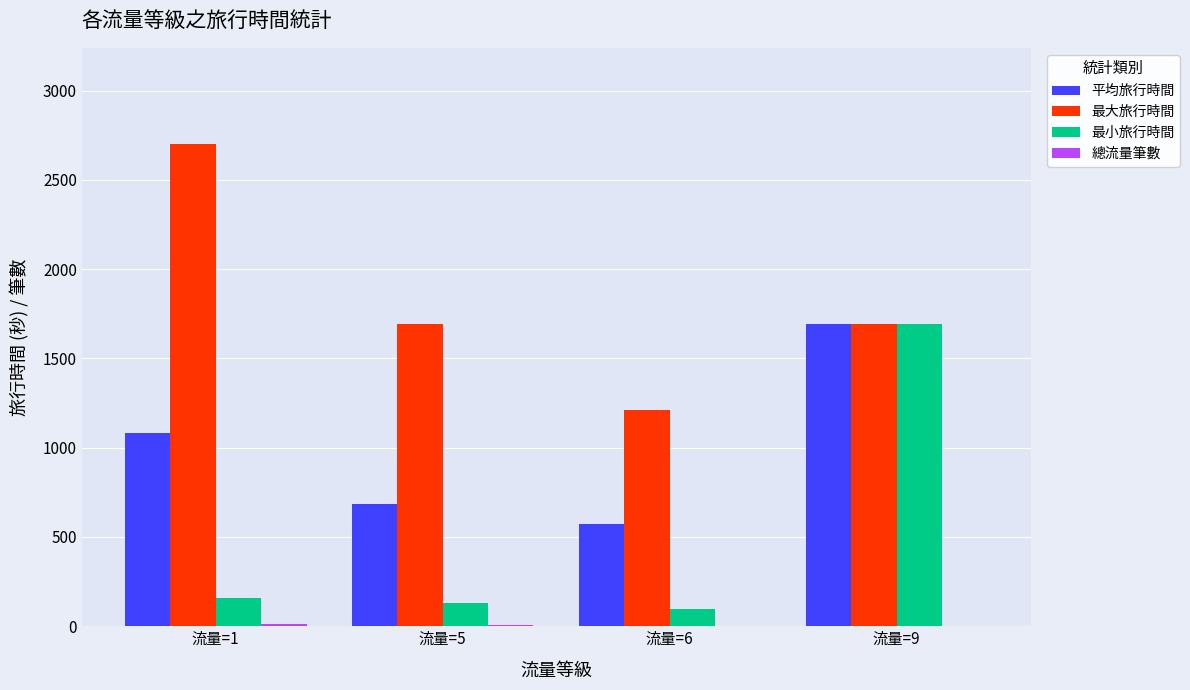

Which series has the largest total across all categories?

最大旅行時間